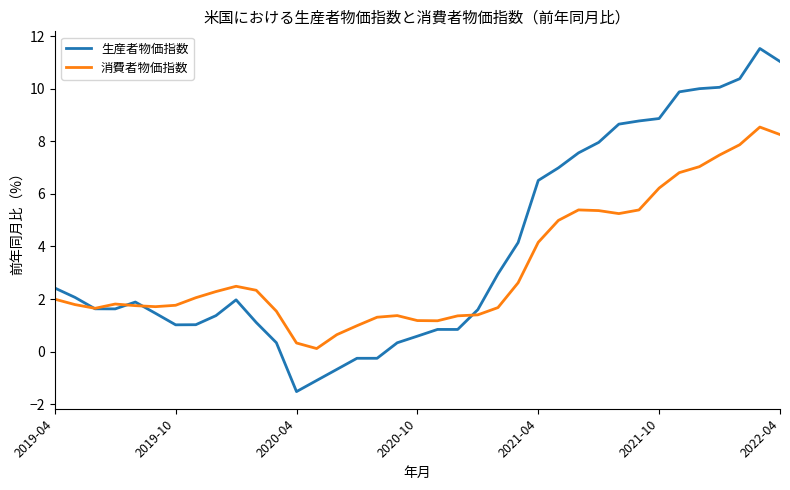

True or false: 生産者物価指数 and 消費者物価指数 cross at least once.

True